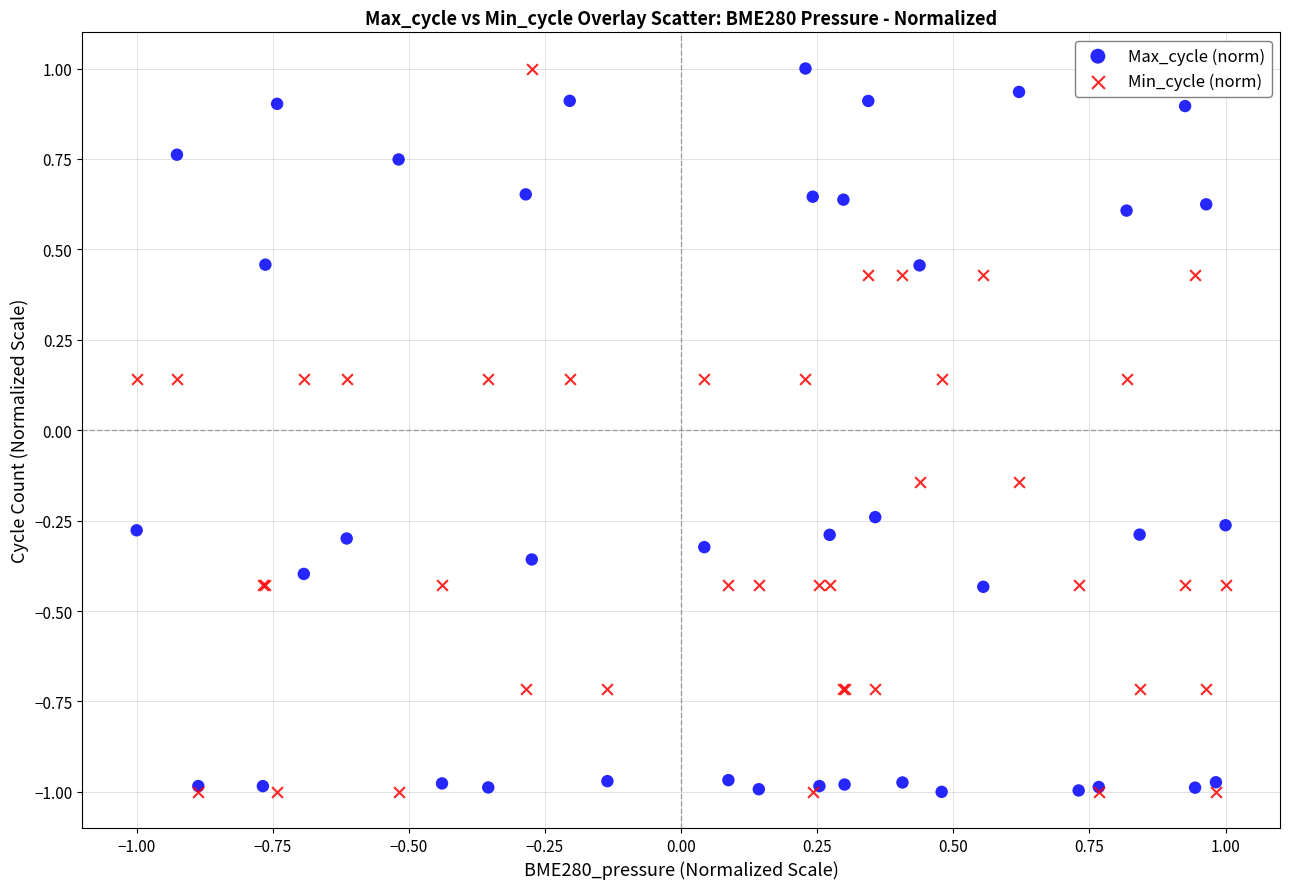

What are all the series names shown in the legend?

Max_cycle (norm), Min_cycle (norm)